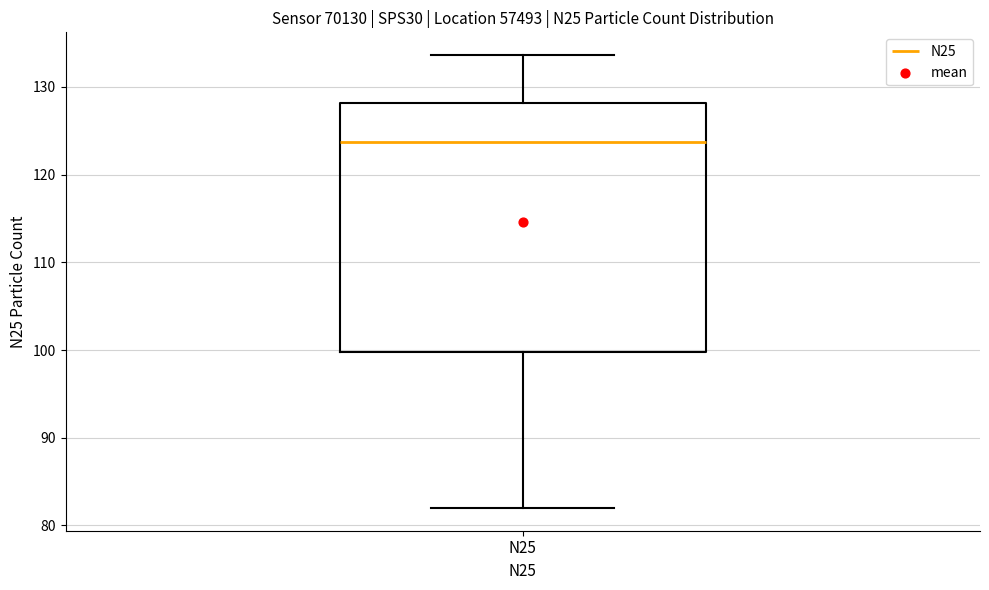

Transcribe this box plot: give where the median line is, the range the box spans, and where the two whiskers end, as read against the y-axis. The values are not printed on the chart, so give them approximately, as read against the axis.

median 124, box 100 to 128, whiskers 82 to 134